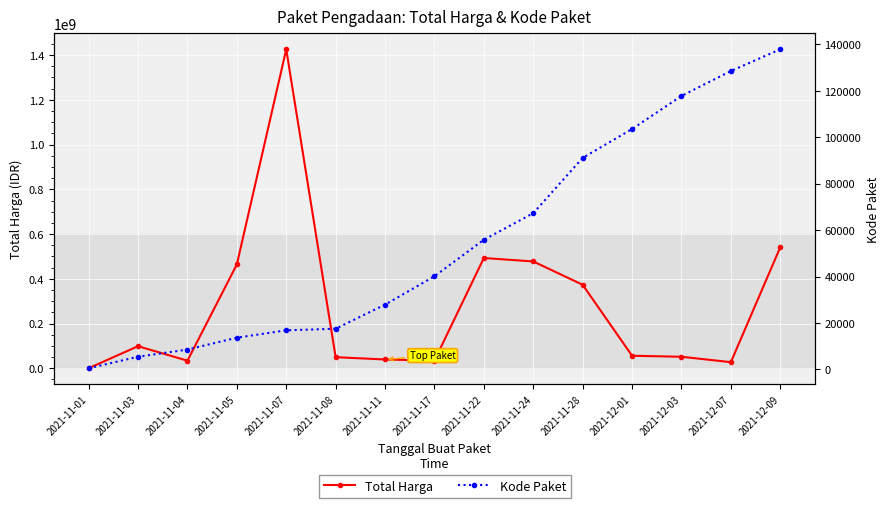

What is the smallest value displayed?

464